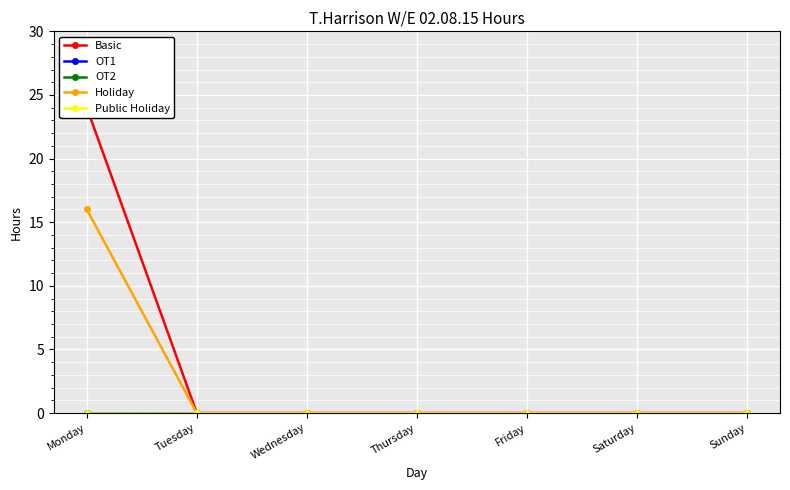

What are all the series names shown in the legend?

Basic, OT1, OT2, Holiday, Public Holiday